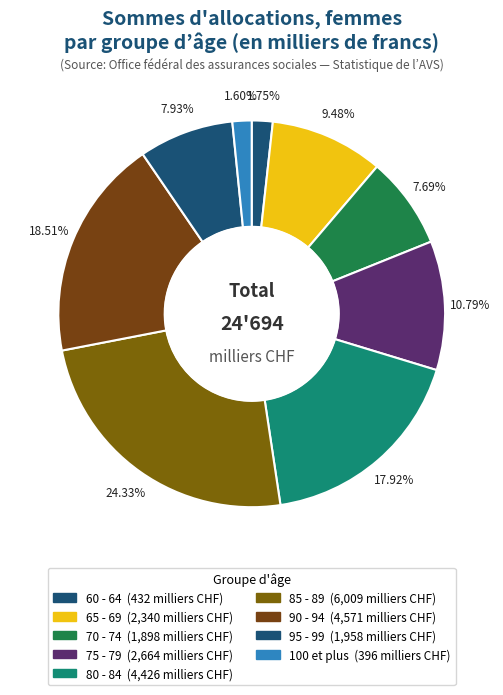

Count the number of slices in the pie.

9